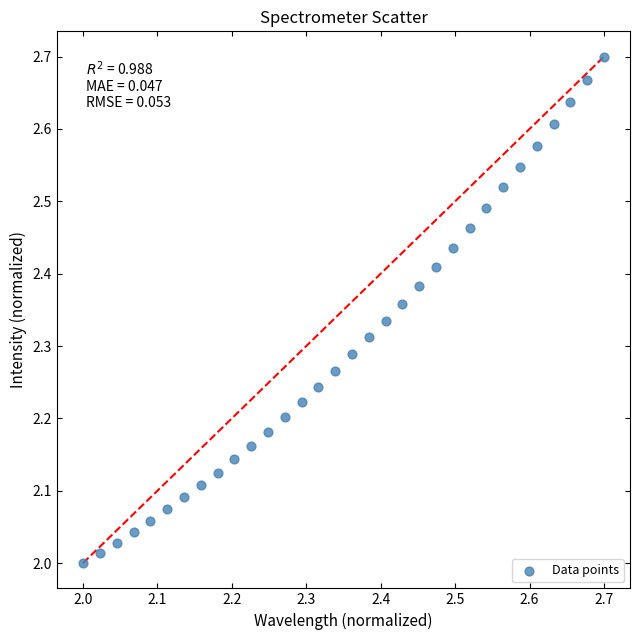

What is the range of Y values (max minus min)?

0.7